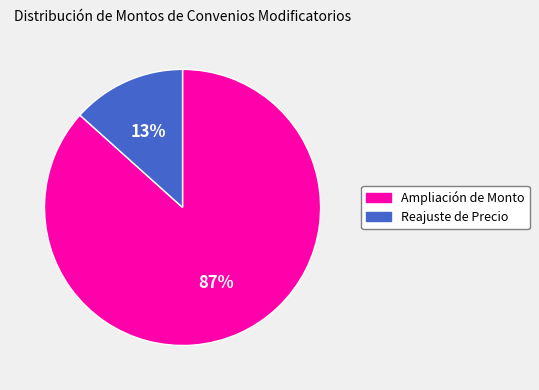

Do Ampliación de Monto and Reajuste de Precio together represent more than half of the pie?

Yes